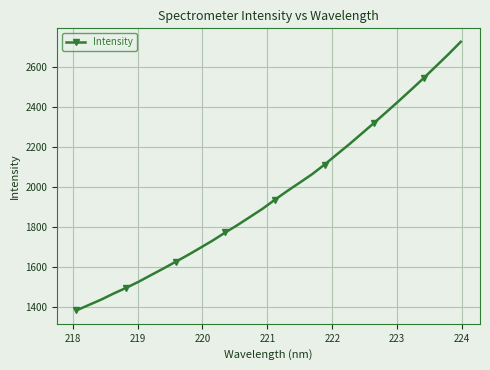

What is the difference between the maximum and minimum values?

1344.8